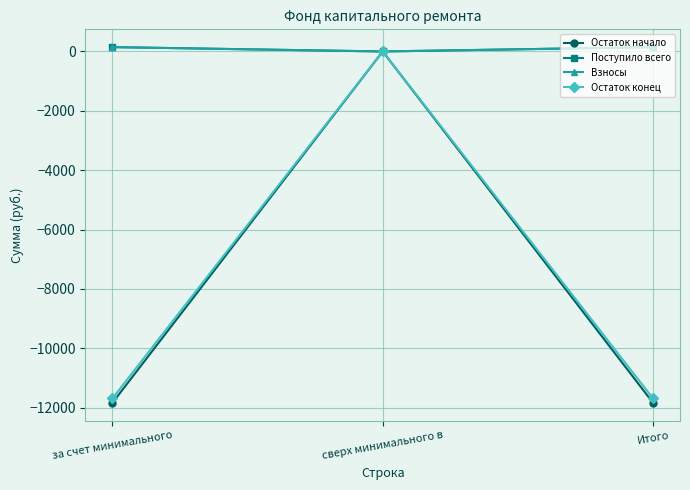

Is this an area chart (filled region under the line)?

No